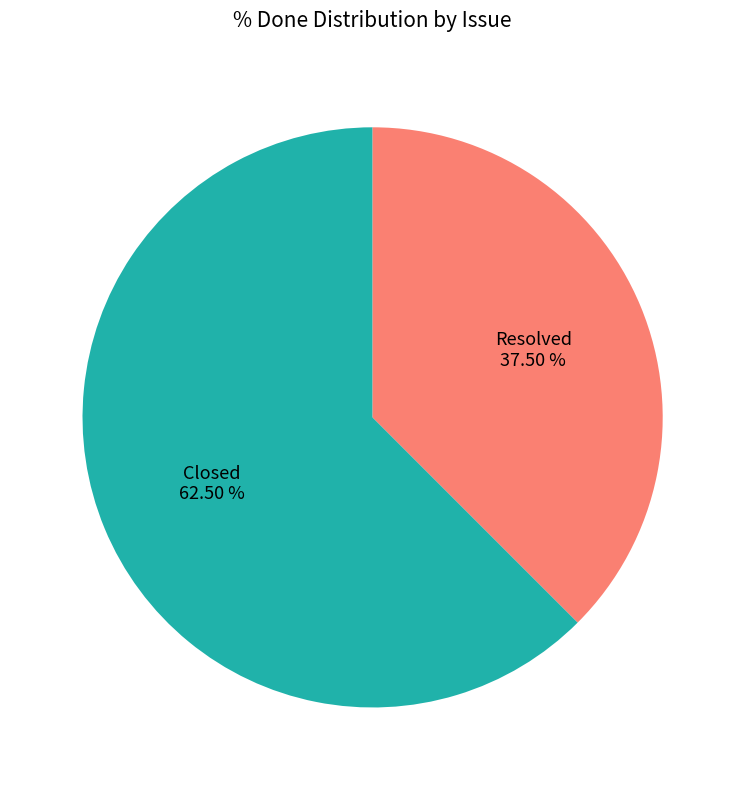

Which slice is the largest?

Closed